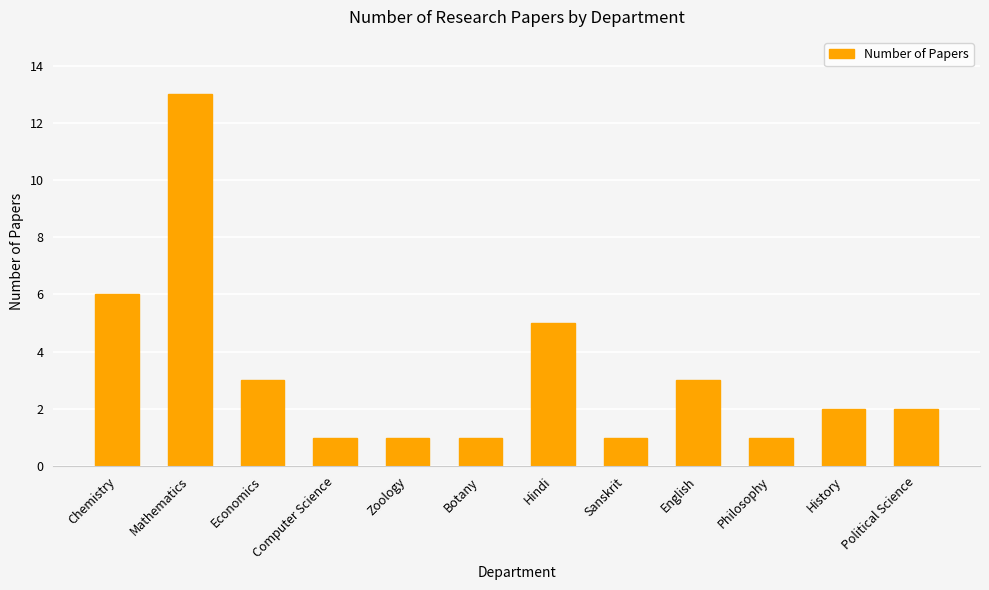

What is the label of the 3rd bar from the left?

Economics